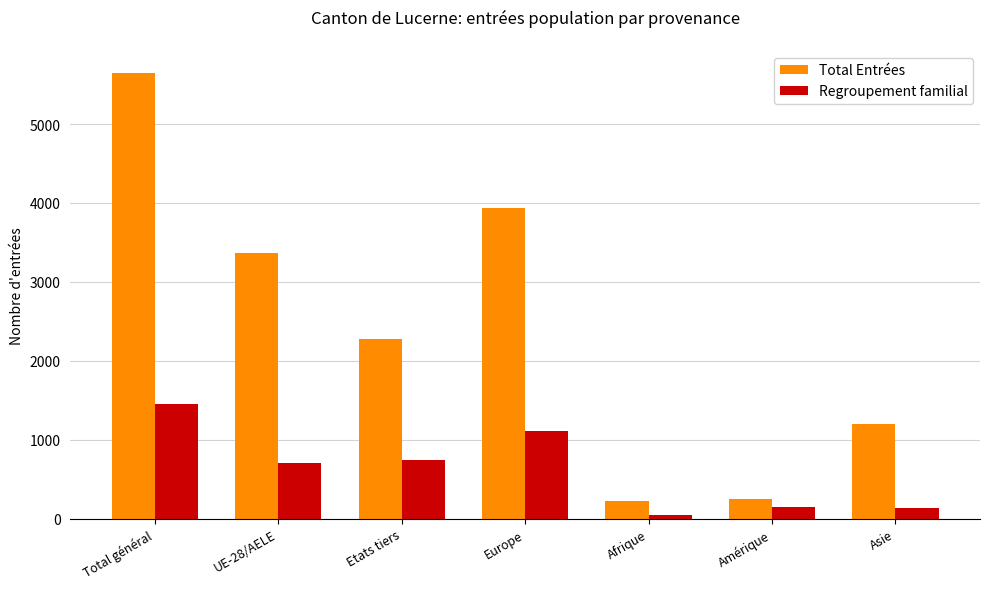

What is the difference between the Regroupement familial values at UE-28/AELE and Europe?

400